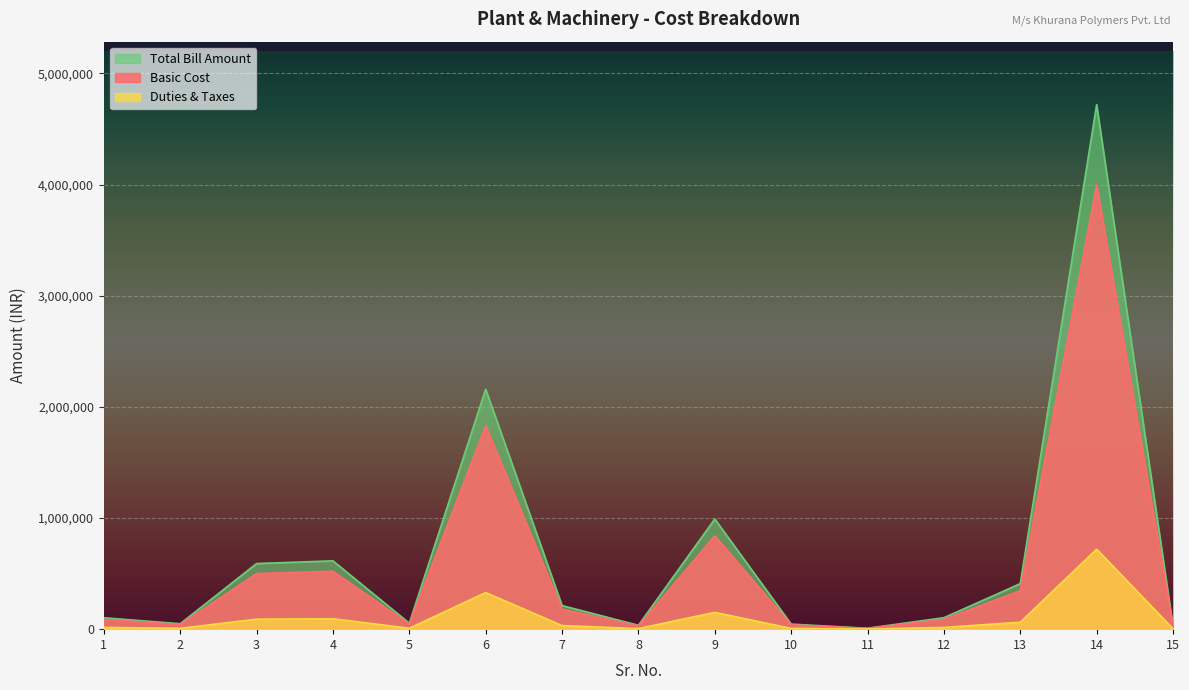

What is the approximate value of Total Bill Amount at 8, to the nearest 100?

34900